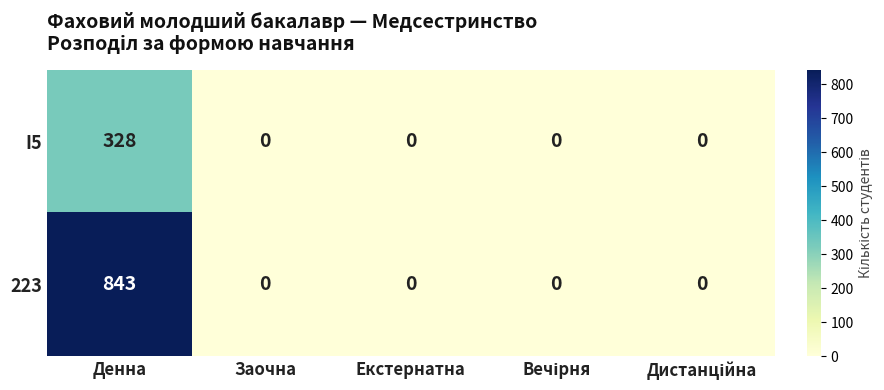

True or false: I5 has a value of 0 at Екстернатна.

True